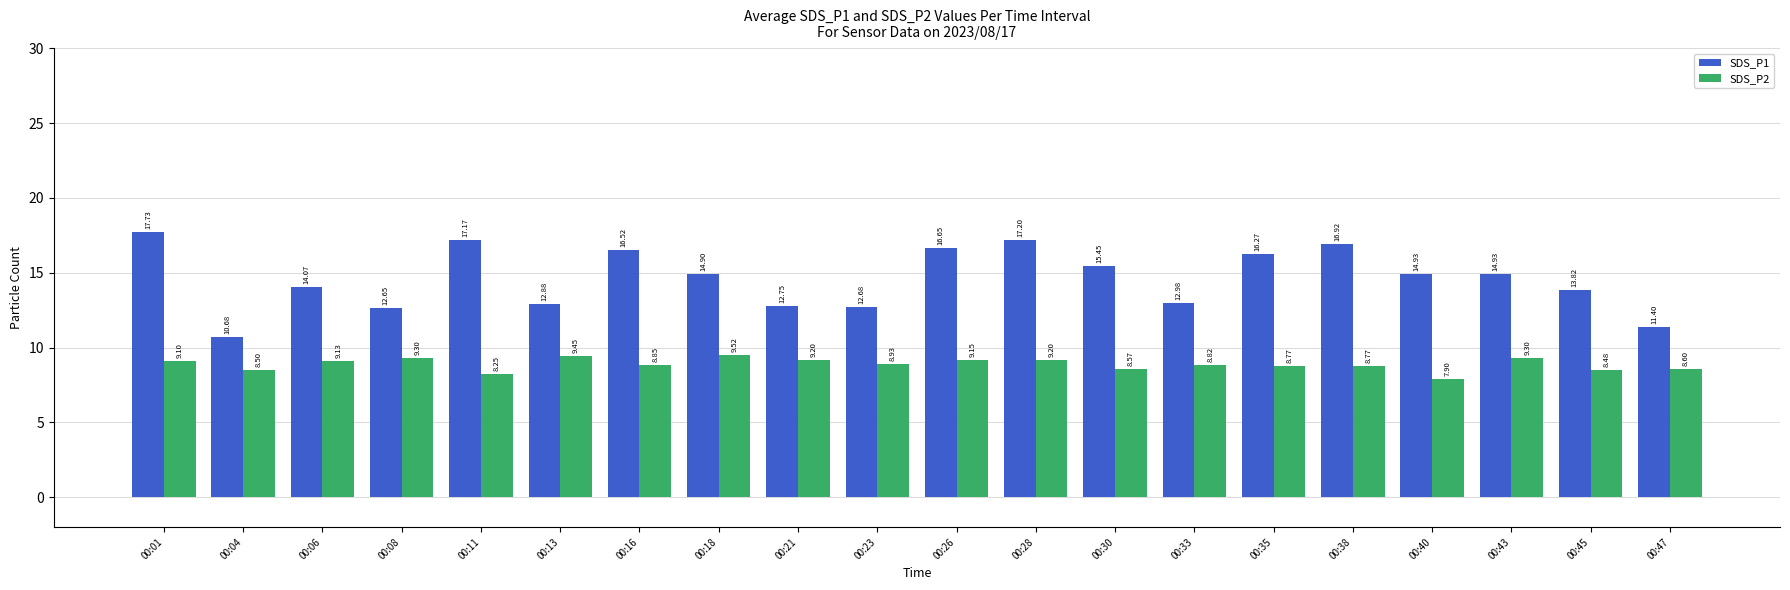

What is the total value across all series at 00:47?

20.0